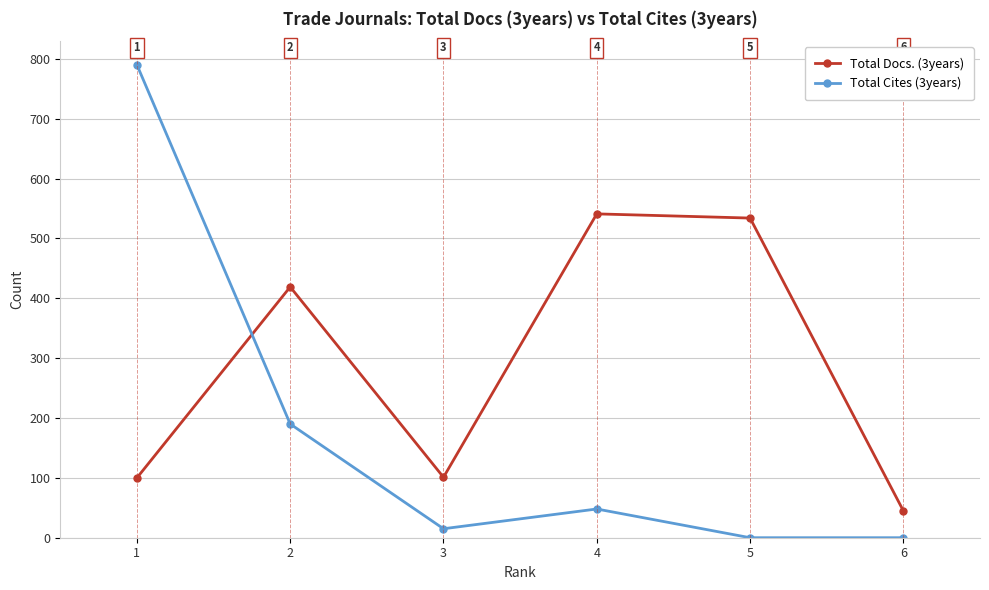

What is the greatest value displayed?

790